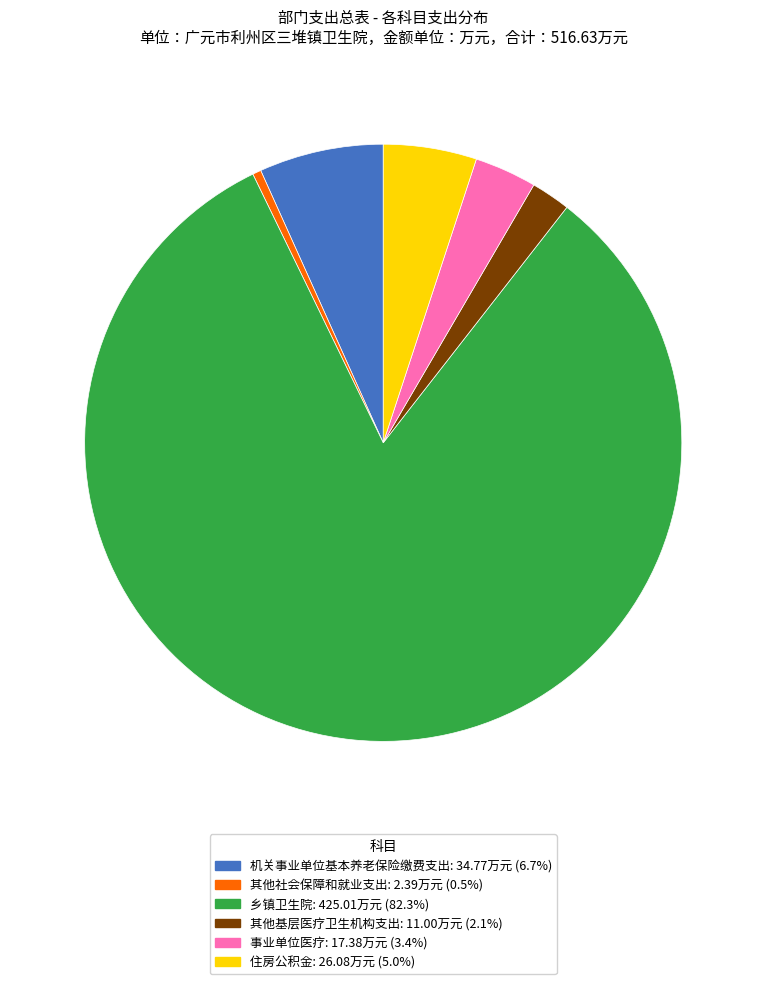

Combined, do 乡镇卫生院 and 其他社会保障和就业支出 account for over 50%?

Yes